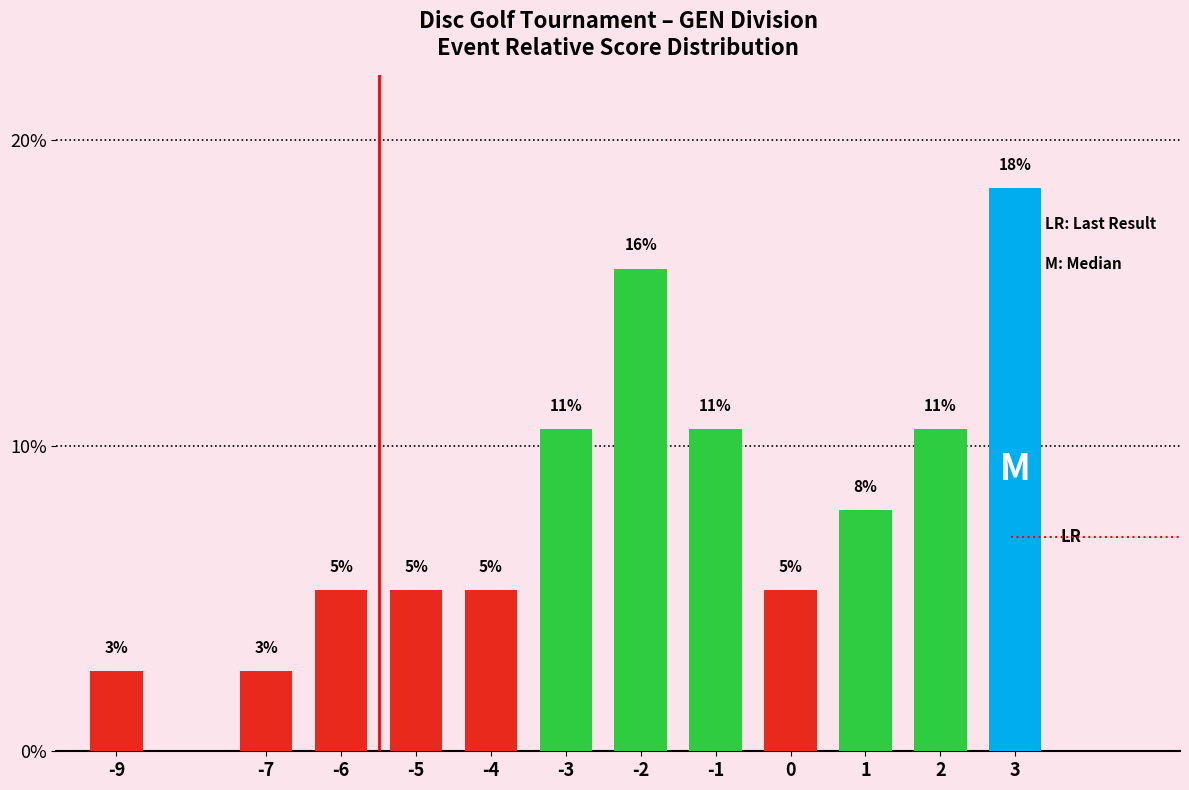

Reading left to right, what are all the values shown in this chart?

2.6	2.6	5.3	5.3	5.3	10.5	15.8	10.5	5.3	7.9	10.5	18.4